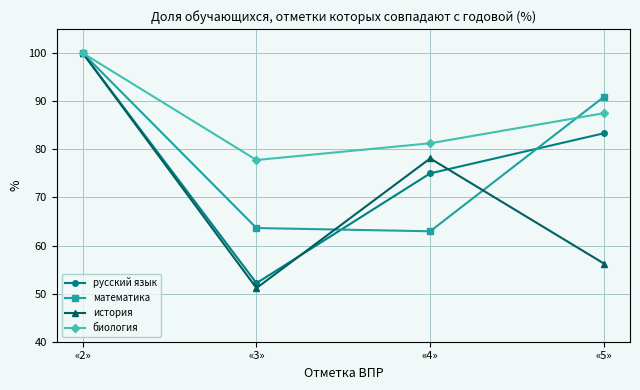

At which category does the chart reach its minimum across all series?

«3»